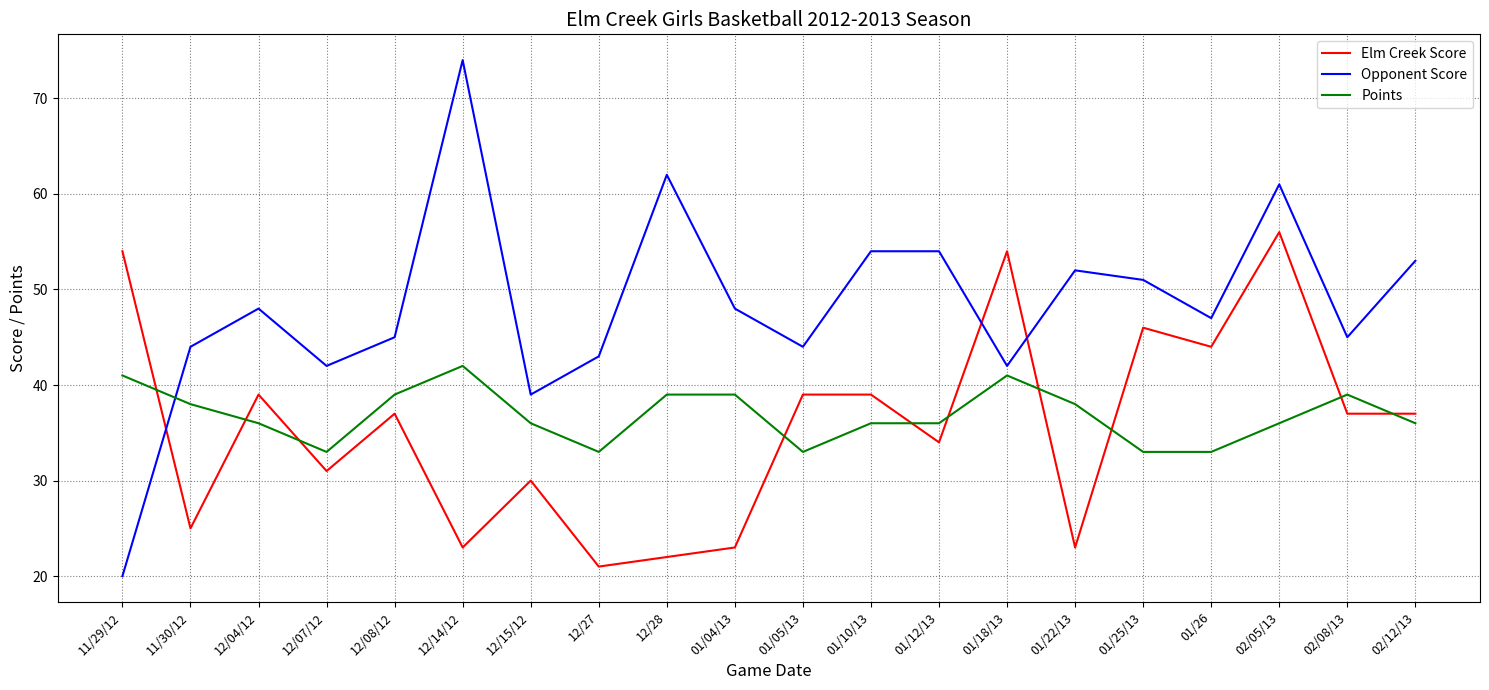

True or false: Points has a value of 41 at 11/29/12.

True